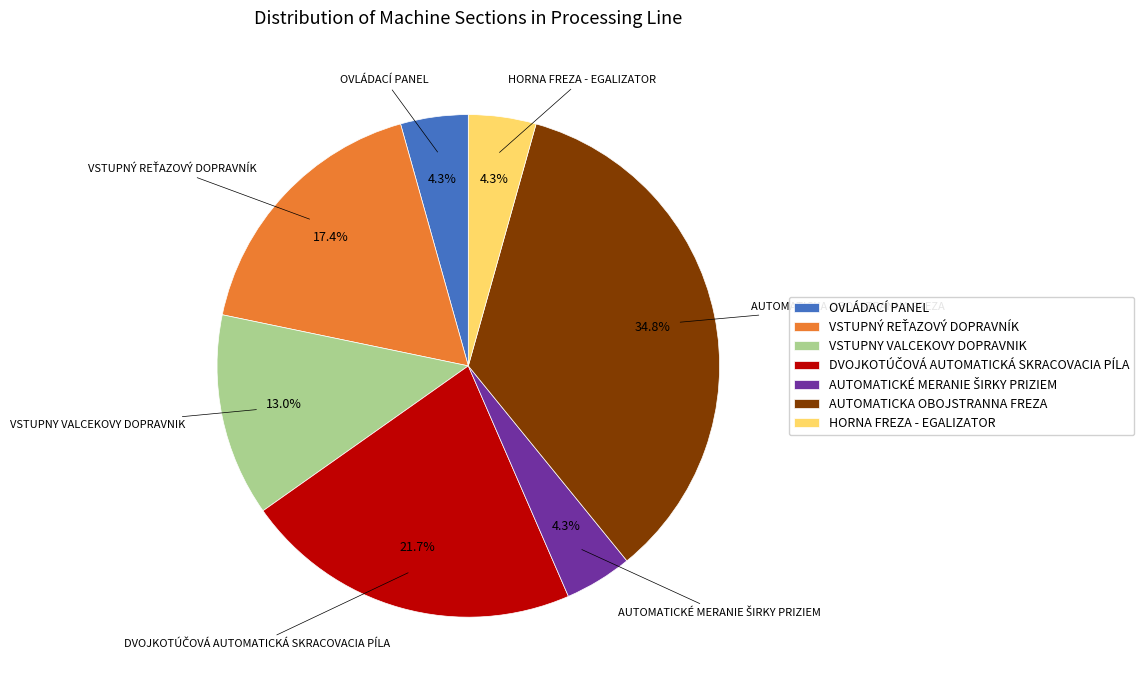

Is there any slice that represents more than half of the pie?

No